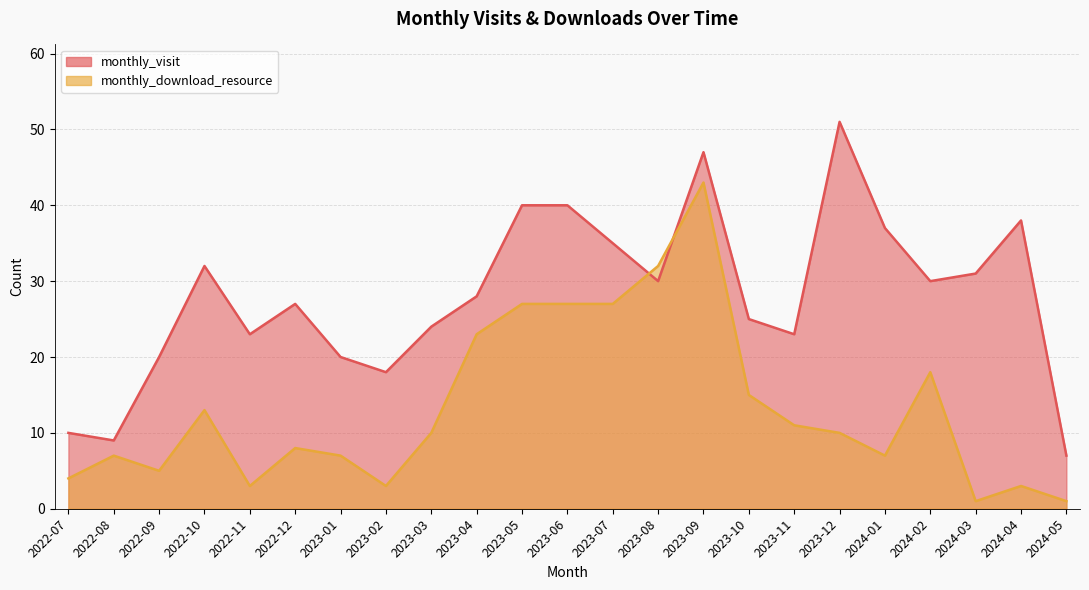

Reading right to left, what are all the values shown in this chart?

monthly_visit: 7	38	31	30	37	51	23	25	47	30	35	40	40	28	24	18	20	27	23	32	20	9	10
monthly_download_resource: 1	3	1	18	7	10	11	15	43	32	27	27	27	23	10	3	7	8	3	13	5	7	4